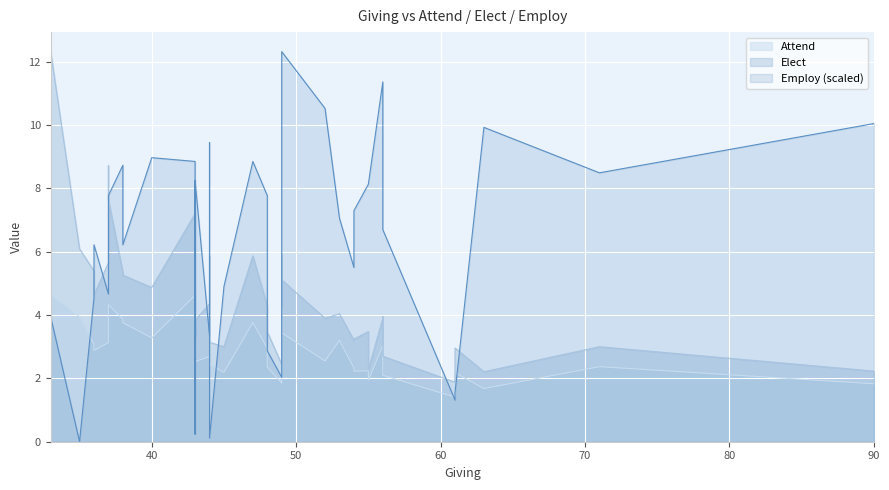

At which label does Employ reach its peak?

49